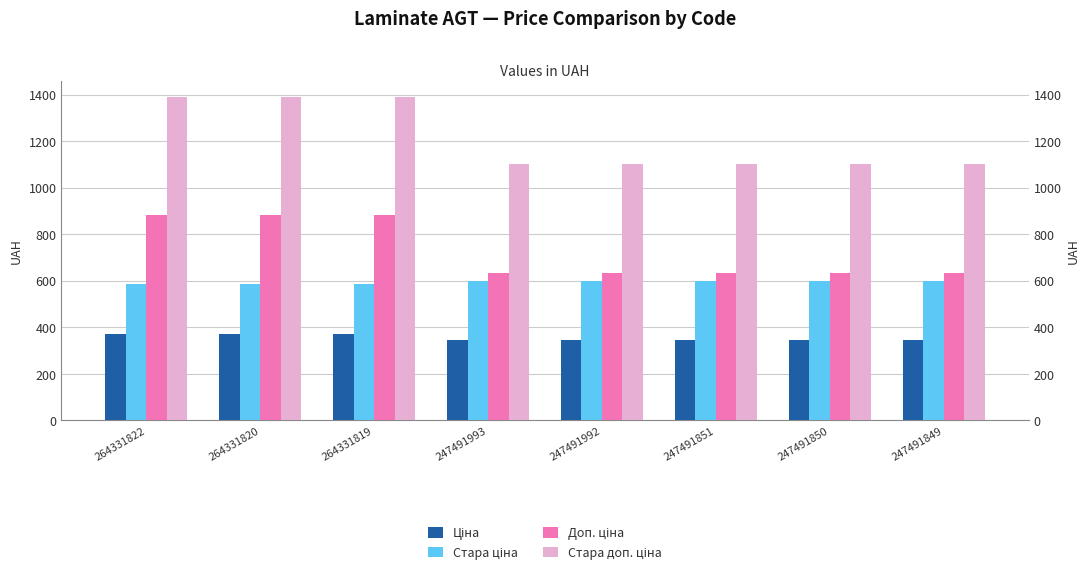

How many series are shown in this chart?

4